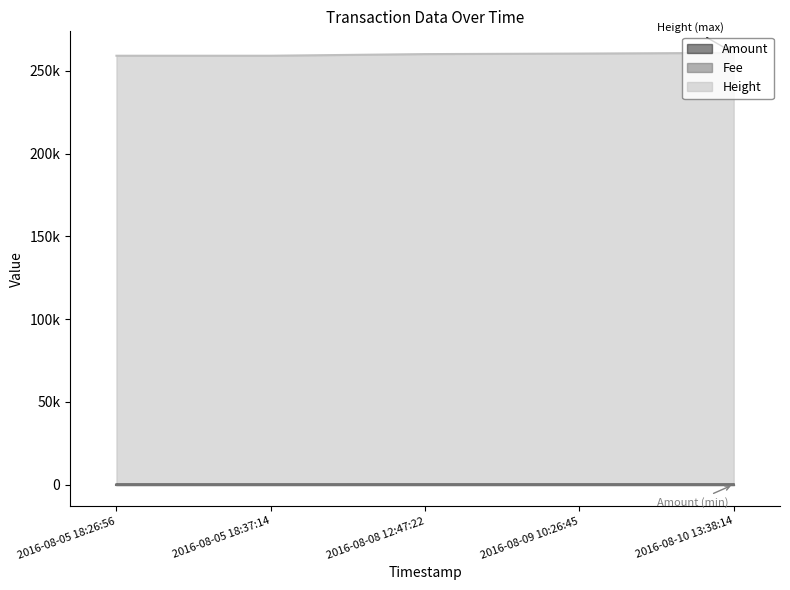

List the labels in order of Amount value, largest first.

2016-08-05 18:26:56, 2016-08-08 12:47:22, 2016-08-09 10:26:45, 2016-08-10 13:38:14, 2016-08-05 18:37:14